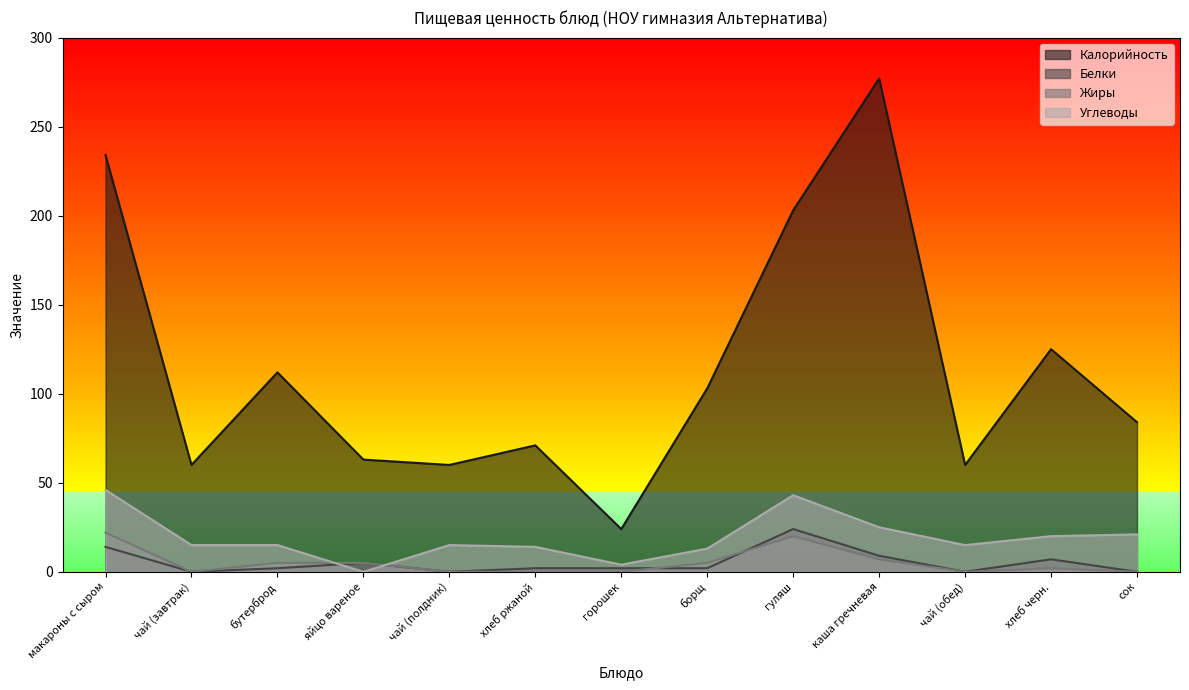

What is the difference between the maximum and minimum values in the Калорийность series?

253